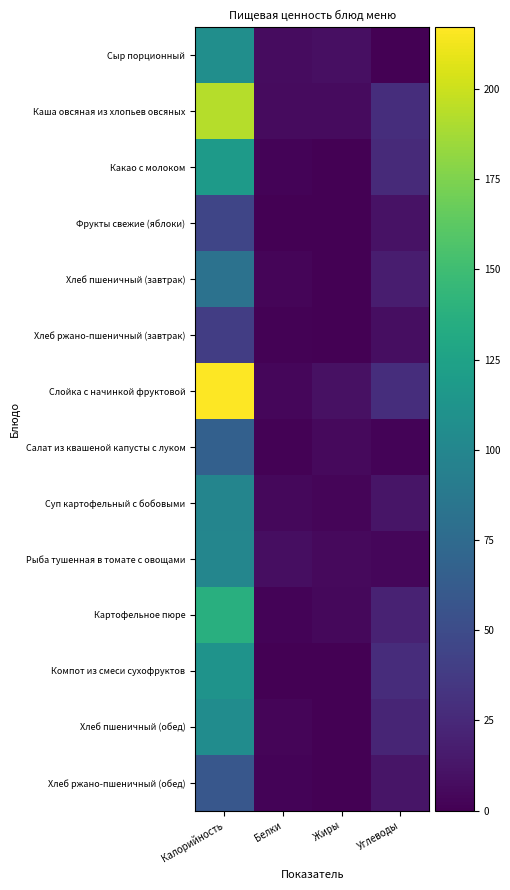

Reading right to left, extract all data points from this chart.

Сыр порционный: Углеводы=0.0	Жиры=8.9	Белки=7.0	Калорийность=107.5
Каша овсяная из хлопьев овсяных: Углеводы=28.3	Жиры=6.0	Белки=6.3	Калорийность=192.6
Какао с молоком: Углеводы=26.0	Жиры=0.4	Белки=2.5	Калорийность=118.3
Фрукты свежие (яблоки): Углеводы=10.4	Жиры=0.4	Белки=0.4	Калорийность=45.0
Хлеб пшеничный (завтрак): Углеводы=17.2	Жиры=0.3	Белки=2.6	Калорийность=82.0
Хлеб ржано-пшеничный (завтрак): Углеводы=7.9	Жиры=0.2	Белки=1.3	Калорийность=39.1
Слойка с начинкой фруктовой: Углеводы=28.7	Жиры=9.8	Белки=3.5	Калорийность=217.0
Салат из квашеной капусты с луком: Углеводы=2.0	Жиры=5.4	Белки=0.9	Калорийность=66.9
Суп картофельный с бобовыми: Углеводы=12.6	Жиры=3.3	Белки=4.6	Калорийность=98.9
Рыба тушенная в томате с овощами: Углеводы=3.8	Жиры=5.7	Белки=8.2	Калорийность=99.7
Картофельное пюре: Углеводы=21.0	Жиры=5.0	Белки=2.0	Калорийность=137.2
Компот из смеси сухофруктов: Углеводы=27.3	Жиры=0.0	Белки=0.5	Калорийность=111.7
Хлеб пшеничный (обед): Углеводы=22.1	Жиры=0.4	Белки=3.3	Калорийность=105.4
Хлеб ржано-пшеничный (обед): Углеводы=11.9	Жиры=0.3	Белки=2.0	Калорийность=58.7